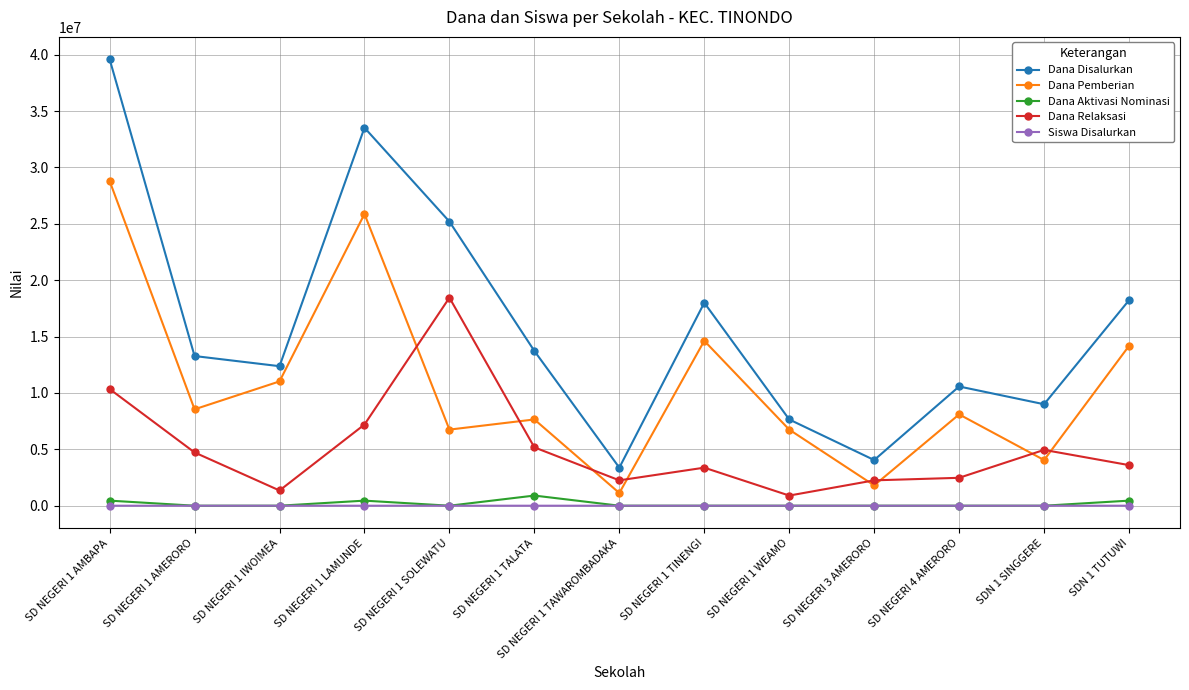

What is the difference between the highest and lowest values at SDN 1 SINGGERE?

9000000